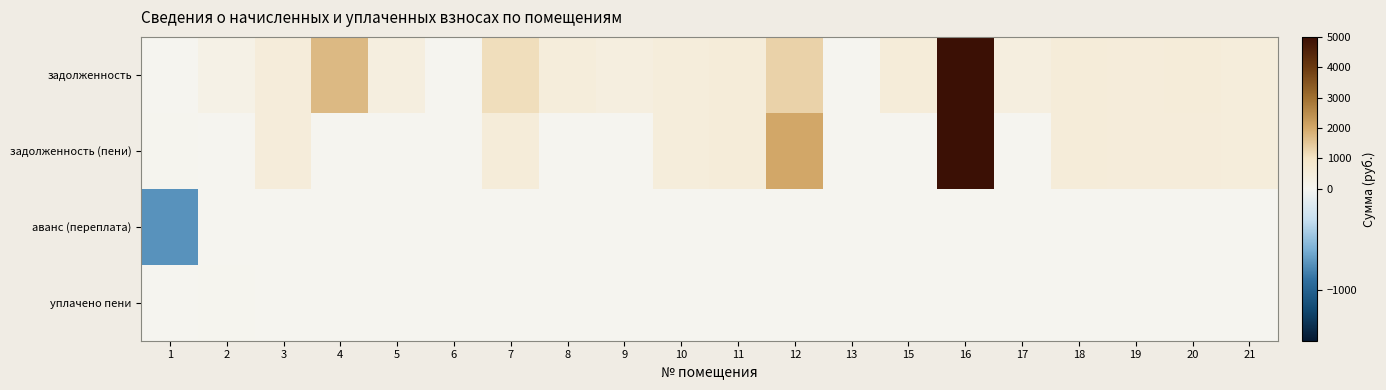

Reading left to right, extract all data points from this chart.

задолженность: 1=0.0	2=245.8	3=538.3	4=1731.8	5=408.0	6=0.0	7=1118.1	8=518.8	9=416.6	10=515.0	11=564.1	12=1328.1	13=0.0	15=548.1	16=28763.8	17=401.9	18=550.6	19=545.7	20=550.6	21=521.9
задолженность (пени): 1=40.2	2=0.0	3=538.3	4=0.0	5=0.0	6=0.0	7=555.2	8=0.0	9=0.0	10=515.0	11=564.1	12=2026.2	13=0.0	15=0.0	16=30378.8	17=0.0	18=550.6	19=545.7	20=546.2	21=521.9
аванс (переплата): 1=-736.0	2=0.0	3=0.0	4=0.0	5=0.0	6=0.0	7=0.0	8=0.0	9=0.0	10=0.0	11=0.0	12=0.0	13=0.0	15=0.0	16=0.0	17=0.0	18=0.0	19=0.0	20=0.0	21=0.0
уплачено пени: 1=0.0	2=21.0	3=0.0	4=0.0	5=0.0	6=0.0	7=0.0	8=0.0	9=0.0	10=0.0	11=0.0	12=0.0	13=0.0	15=0.0	16=0.0	17=0.0	18=0.0	19=0.0	20=0.0	21=0.0